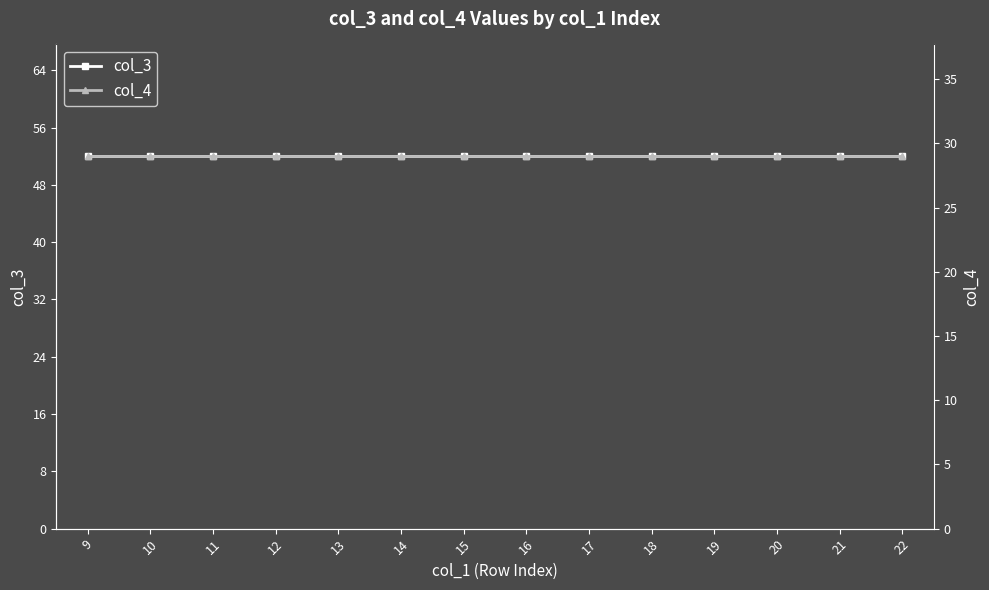

What is the value of the col_3 point at the 5th from the left?

52